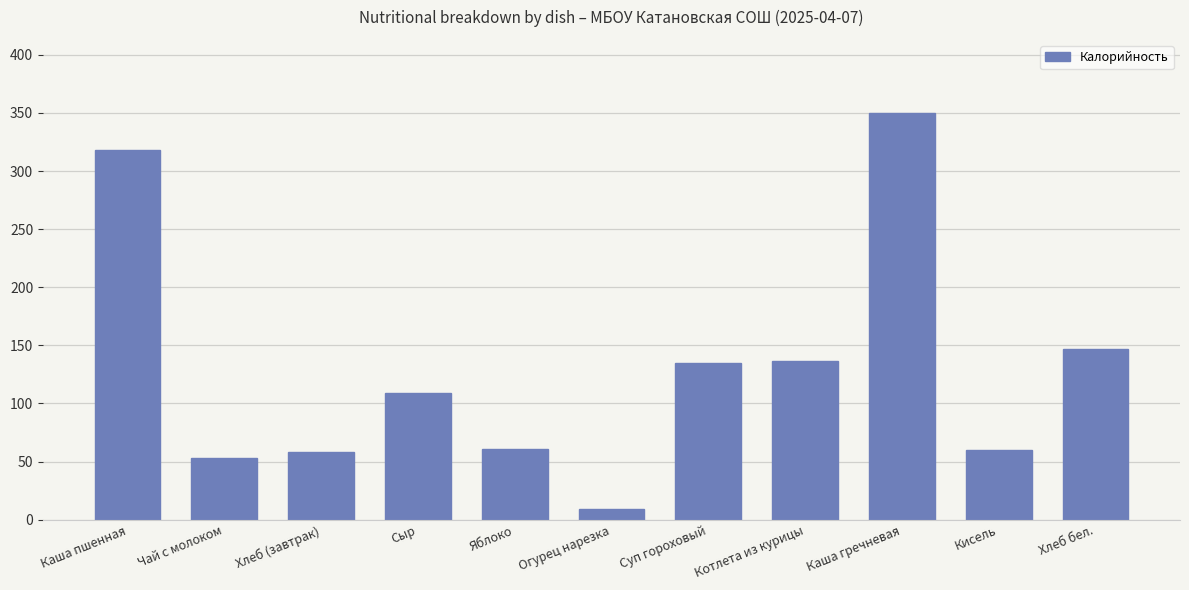

What is the maximum value shown in the chart?

349.9